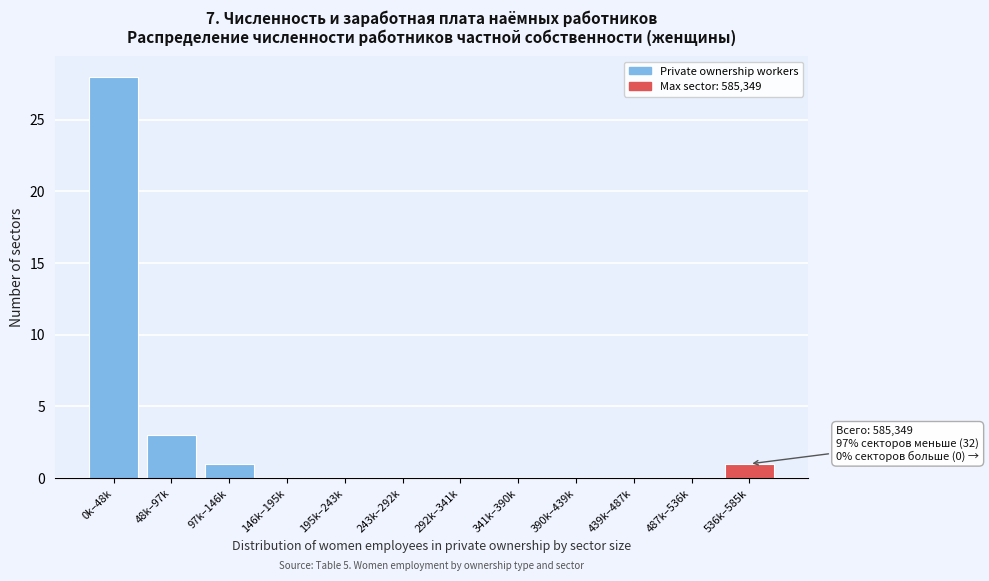

Reading left to right, transcribe all the data shown in this chart.

0k–48k=28	48k–97k=3	97k–146k=1	146k–195k=0	195k–243k=0	243k–292k=0	292k–341k=0	341k–390k=0	390k–439k=0	439k–487k=0	487k–536k=0	536k–585k=1